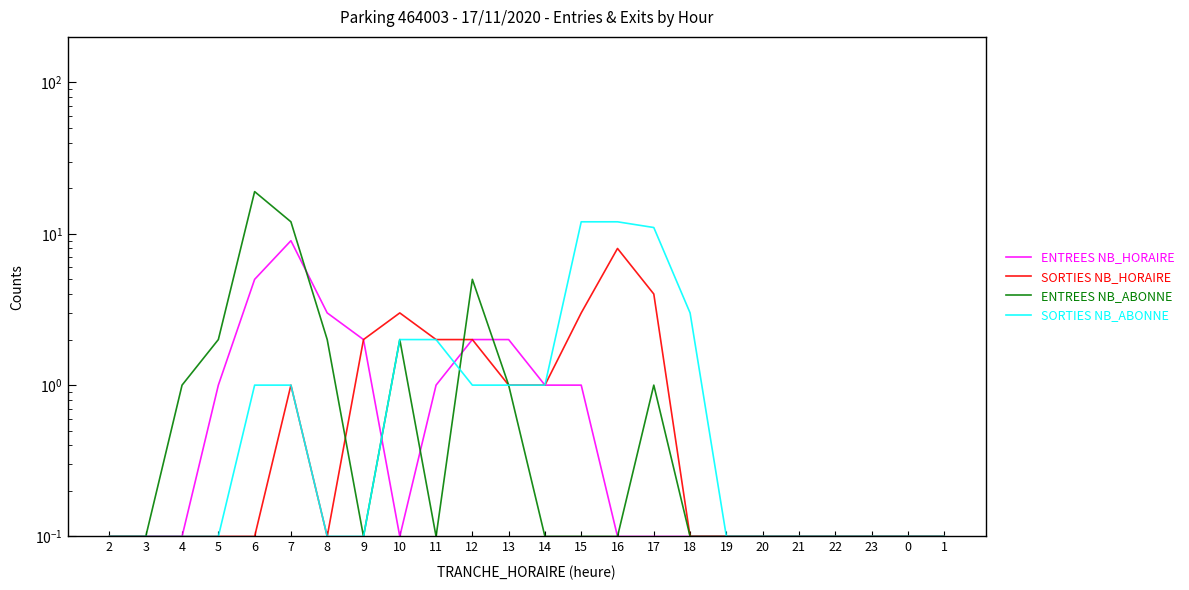

Reading left to right, list all the values displayed in this chart.

ENTREES NB_HORAIRE: 0.1	0.1	0.1	1.0	5.0	9.0	3.0	2.0	0.1	1.0	2.0	2.0	1.0	1.0	0.1	0.1	0.1	0.1	0.1	0.1	0.1	0.1	0.1	0.1
SORTIES NB_HORAIRE: 0.1	0.1	0.1	0.1	0.1	1.0	0.1	2.0	3.0	2.0	2.0	1.0	1.0	3.0	8.0	4.0	0.1	0.1	0.1	0.1	0.1	0.1	0.1	0.1
ENTREES NB_ABONNE: 0.1	0.1	1.0	2.0	19.0	12.0	2.0	0.1	2.0	0.1	5.0	1.0	0.1	0.1	0.1	1.0	0.1	0.1	0.1	0.1	0.1	0.1	0.1	0.1
SORTIES NB_ABONNE: 0.1	0.1	0.1	0.1	1.0	1.0	0.1	0.1	2.0	2.0	1.0	1.0	1.0	12.0	12.0	11.0	3.0	0.1	0.1	0.1	0.1	0.1	0.1	0.1